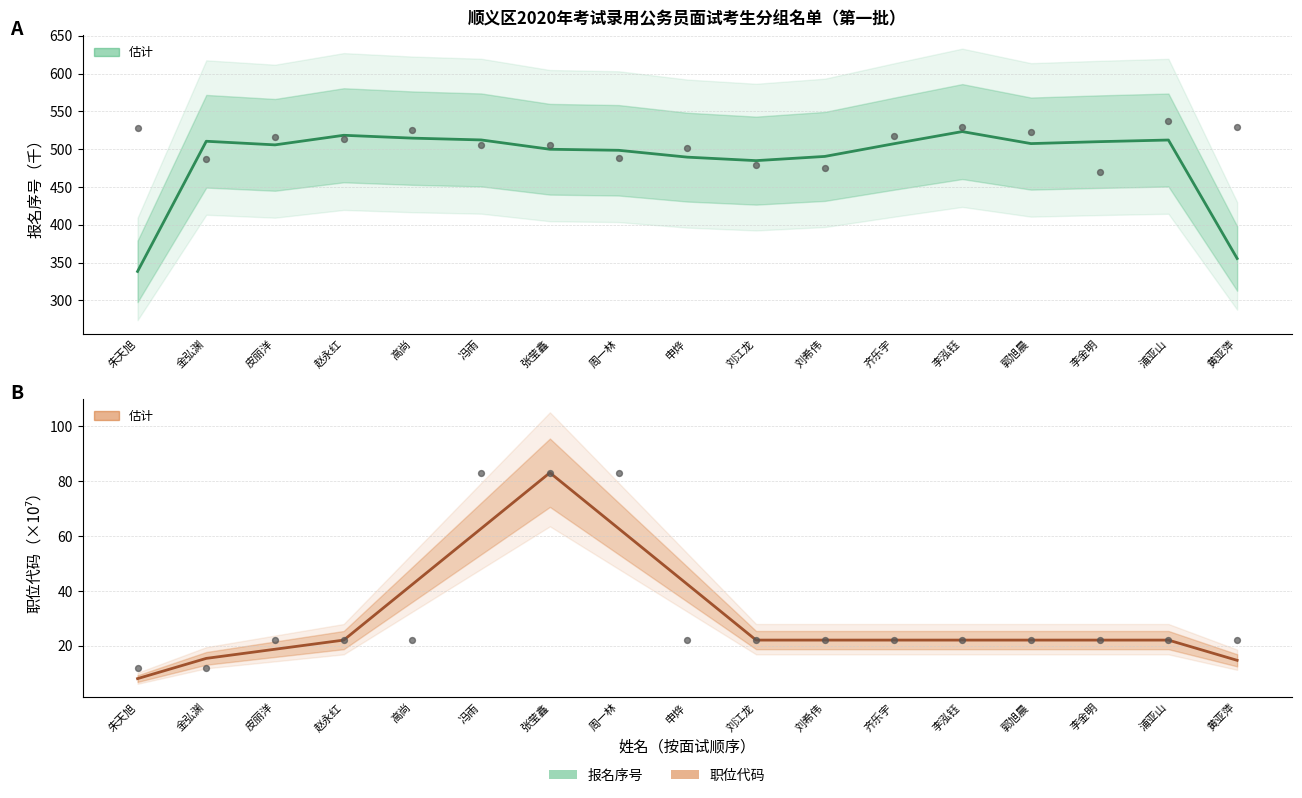

Is the value of 职位代码（×10⁷） at 齐乐宇 greater than the value of 报名序号（千） at 浦亚山?

No